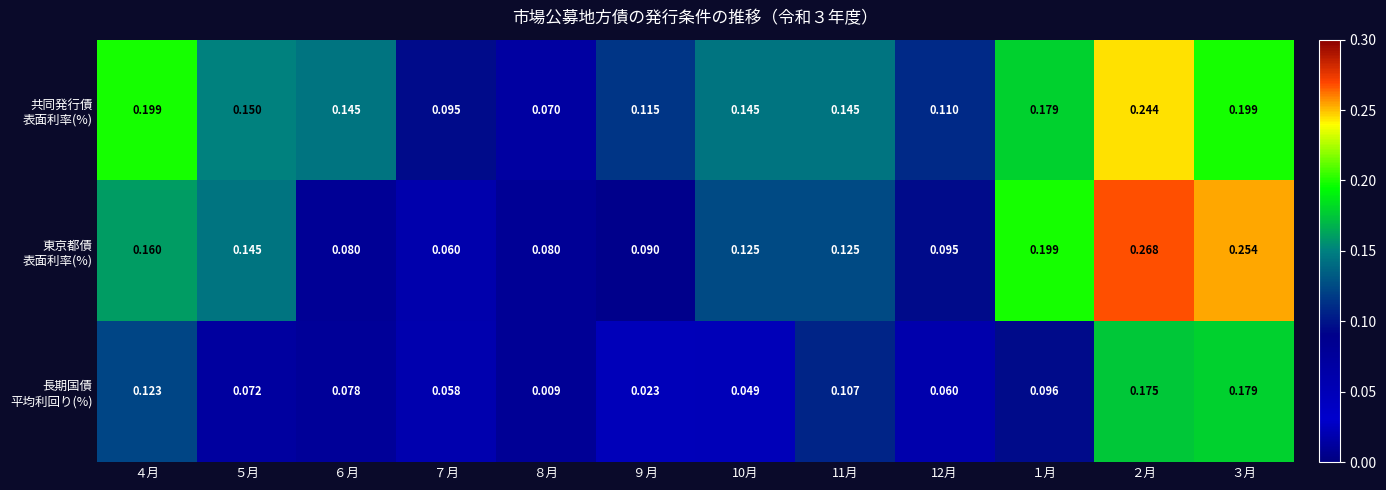

Count the number of categories in the chart.

12